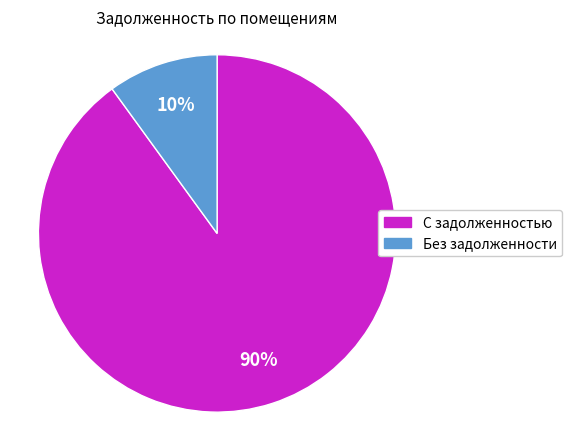

How many slices are in this pie chart?

2